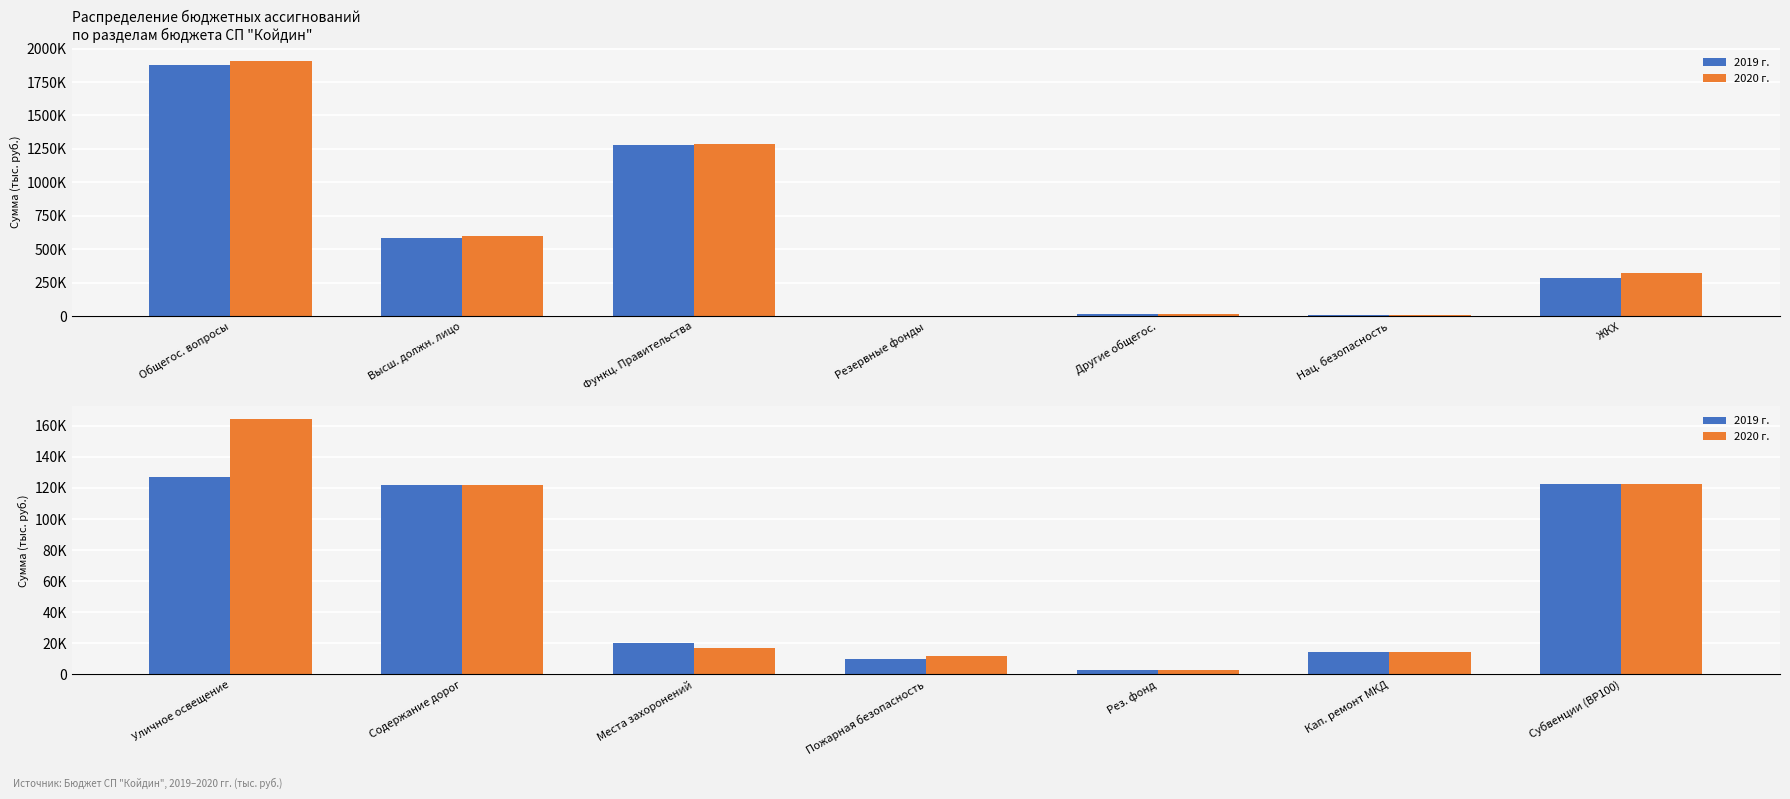

How many categories are shown in the chart?

7